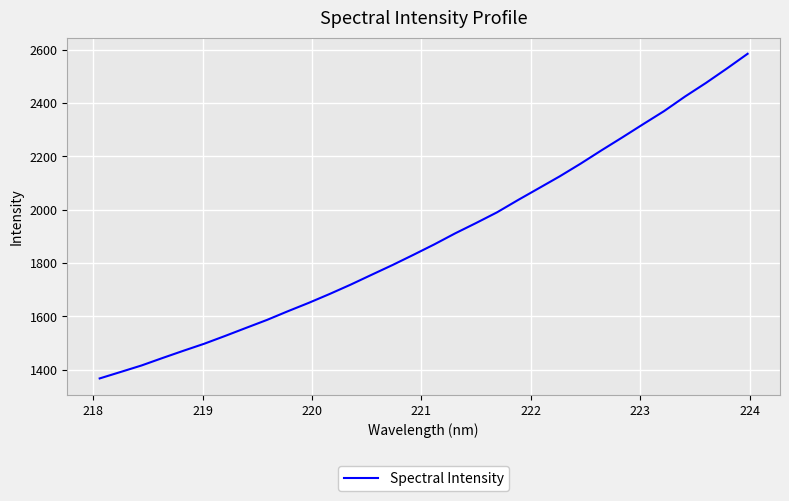

What is the difference between the maximum and minimum values?

1217.1